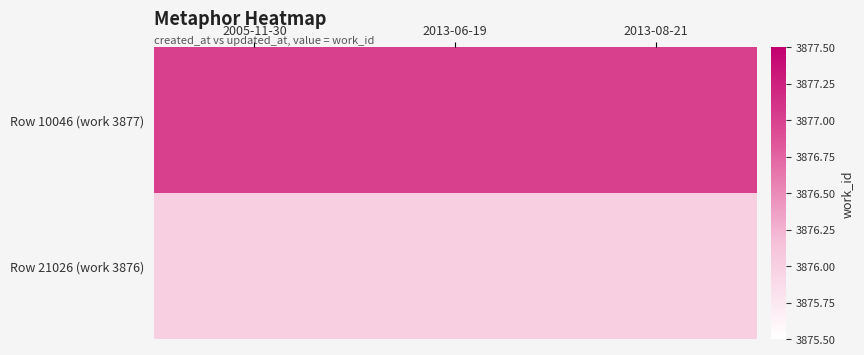

What is the minimum value shown in the chart?

3876